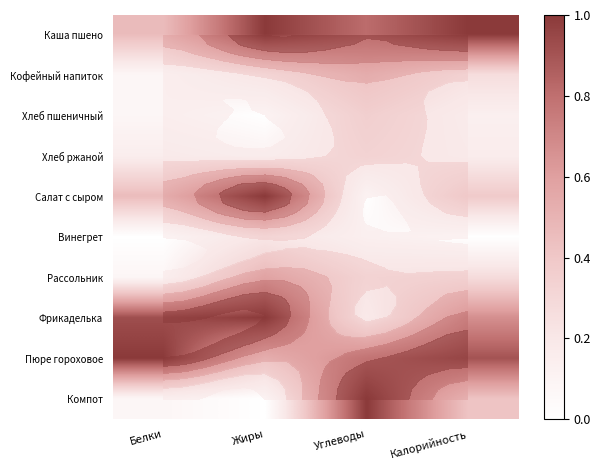

Rank the series by their maximum value, from lowest to highest.

Винегрет, Хлеб ржаной, Хлеб пшеничный, Кофейный напиток, Рассольник, Салат с сыром, Фрикаделька, Пюре гороховое, Компот, Каша пшено